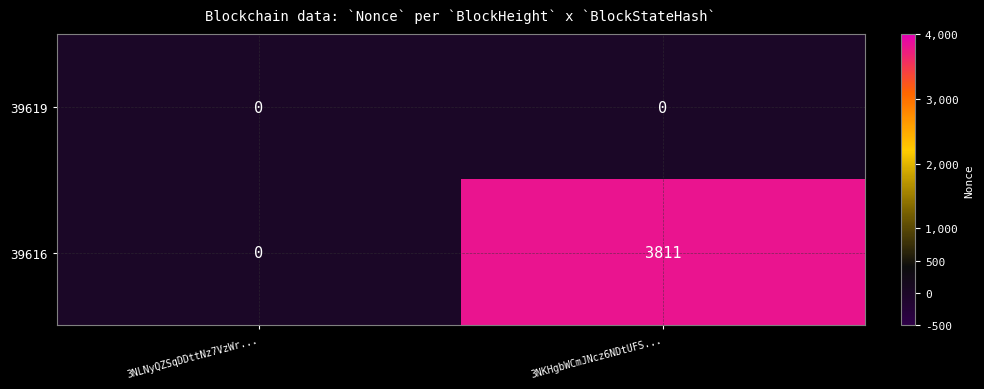

Which series changed the most between 3NLNyQZSqDDttNz7VzWr... and 3NKHgbWCmJNcz6NDtUFS...?

39616